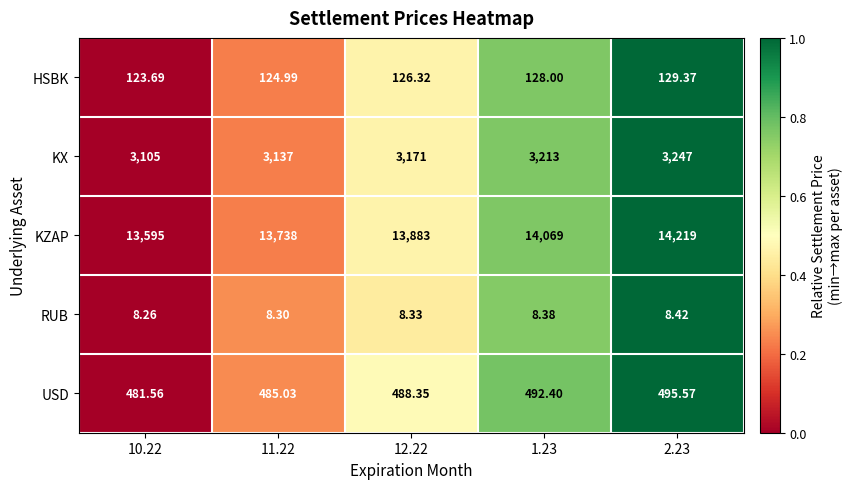

Which series has the largest total across all categories?

KZAP